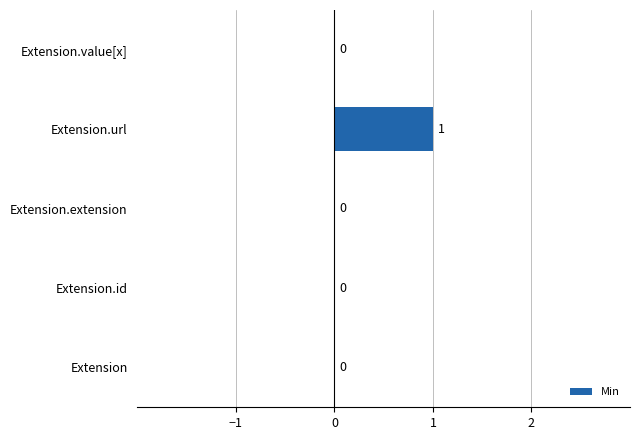

Does the chart contain stacked bars?

No